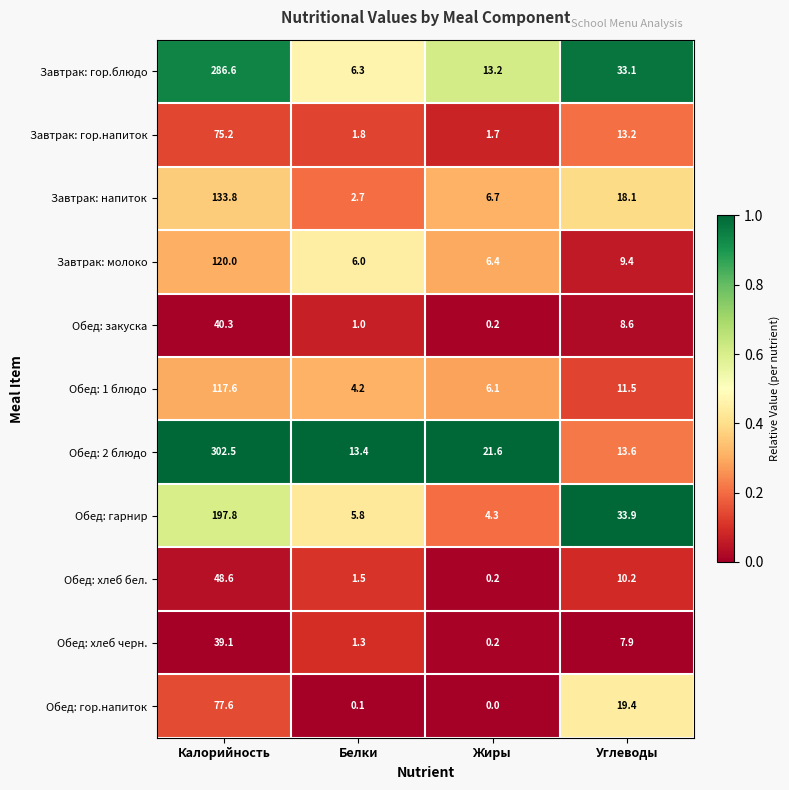

True or false: Обед: 1 блюдо has a value of 6.1 at Жиры.

True